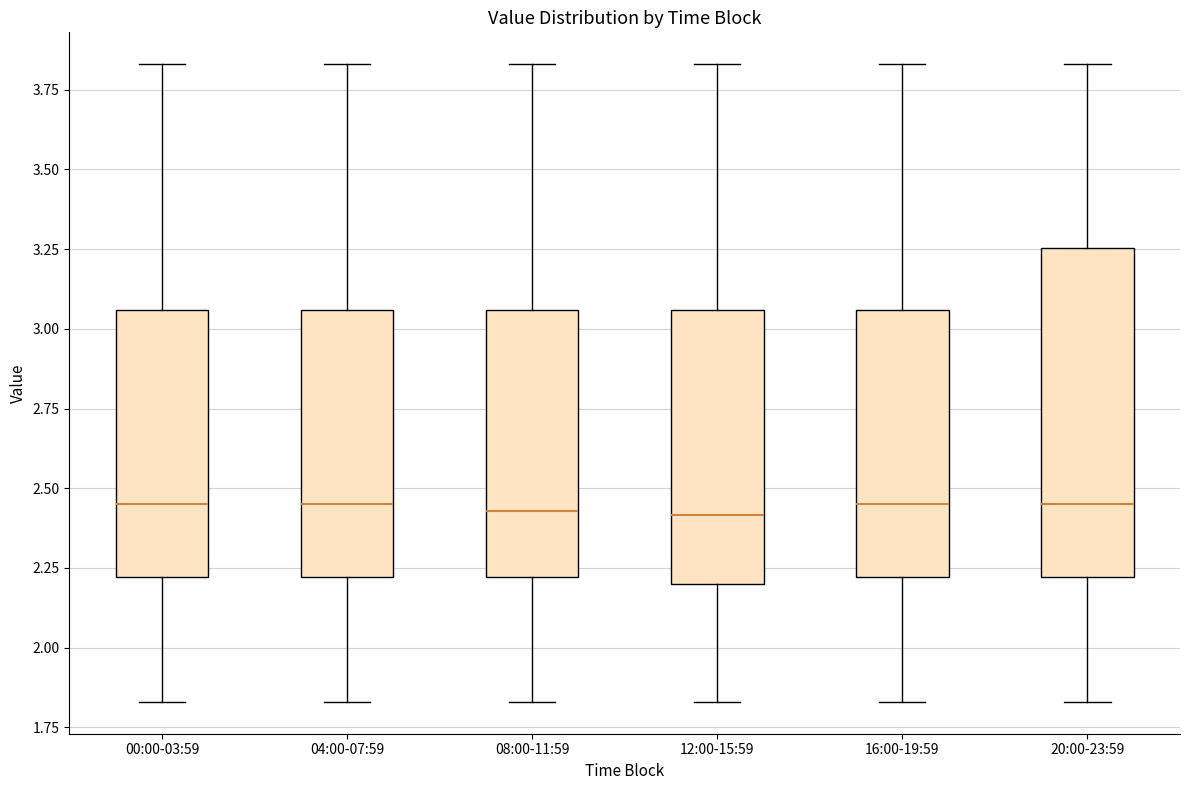

Where does the median line of the box for 12:00-15:59 sit on the y-axis? The values are not printed on the chart, so give them approximately, as read against the axis.

2.40